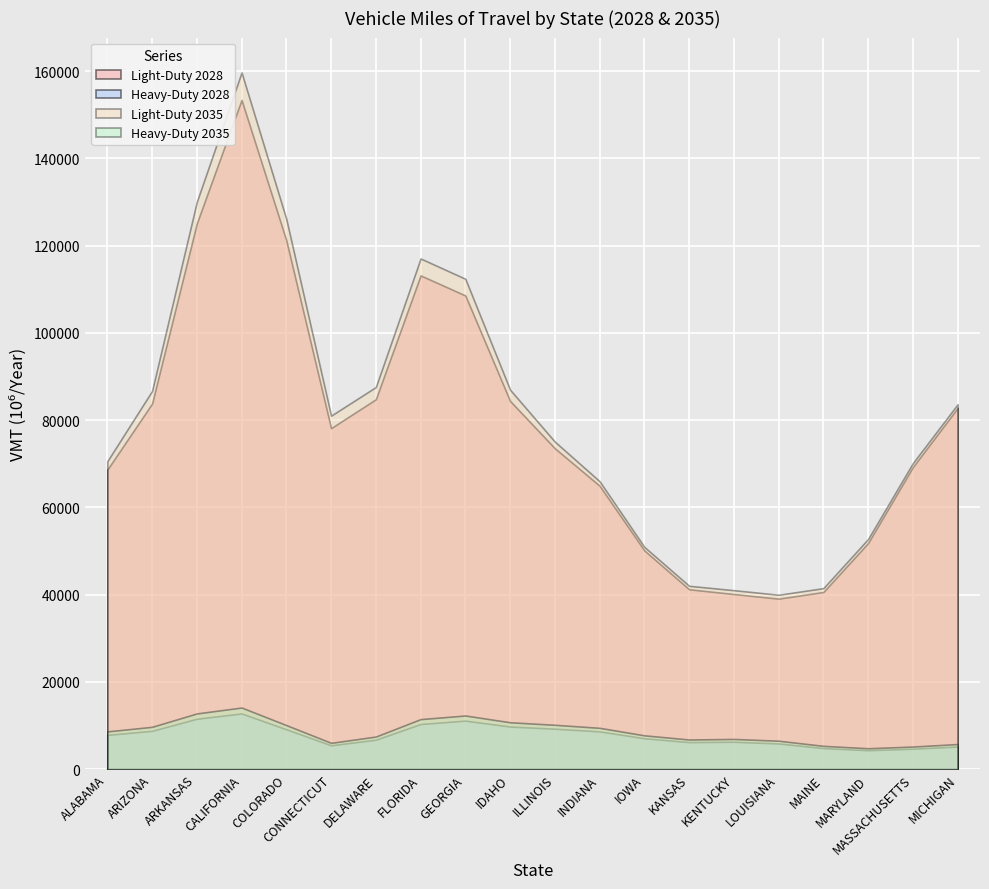

At which category is the sum across all series the highest?

CALIFORNIA